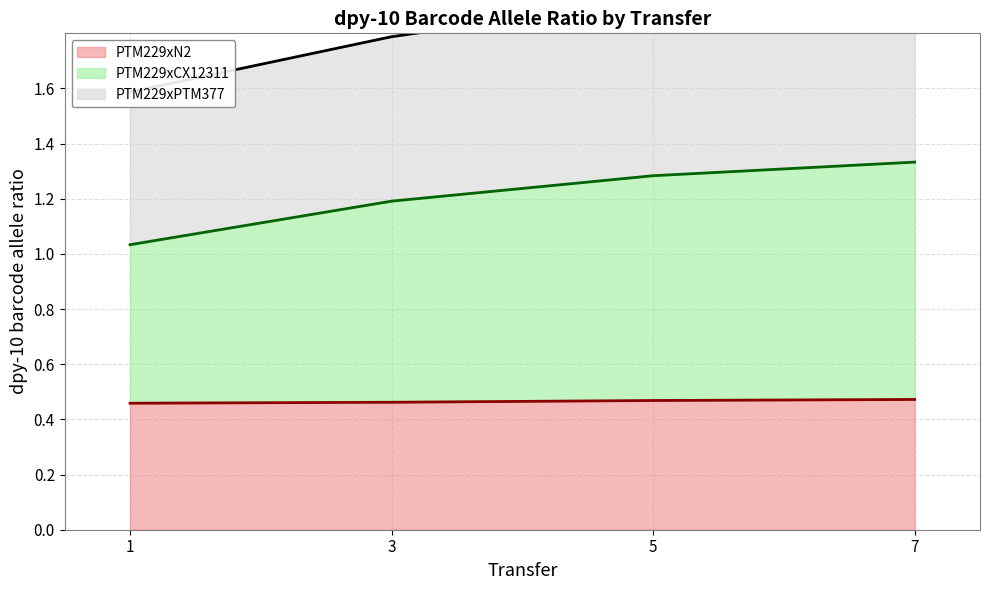

At which label is PTM229xPTM377 closest to 1?

1